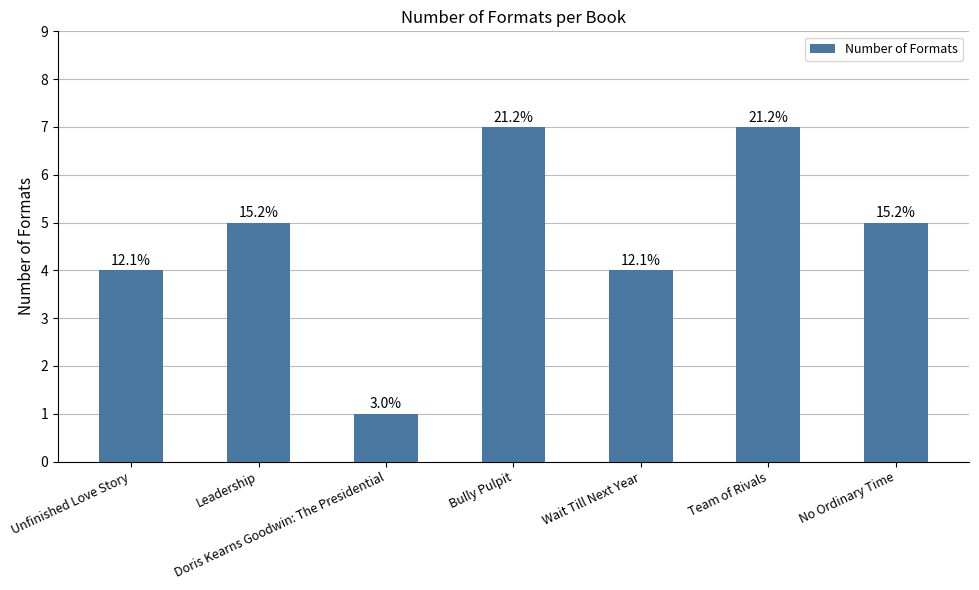

List the labels in order of value, smallest first.

Doris Kearns Goodwin: The Presidential, Unfinished Love Story, Wait Till Next Year, Leadership, No Ordinary Time, Bully Pulpit, Team of Rivals